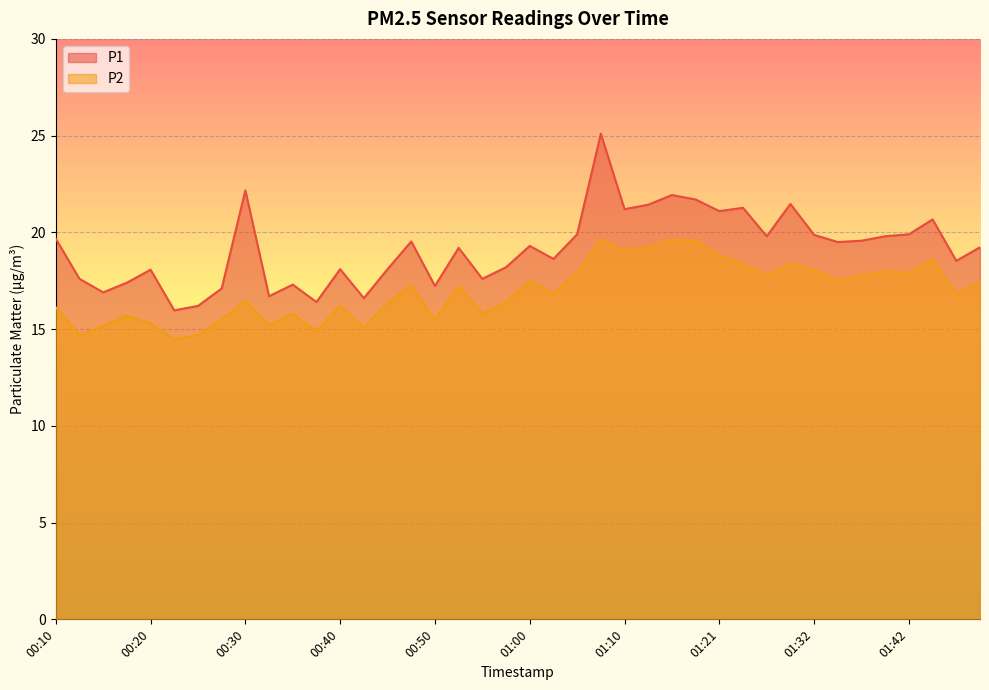

List the series in order of their overall mean, lowest first.

P2, P1